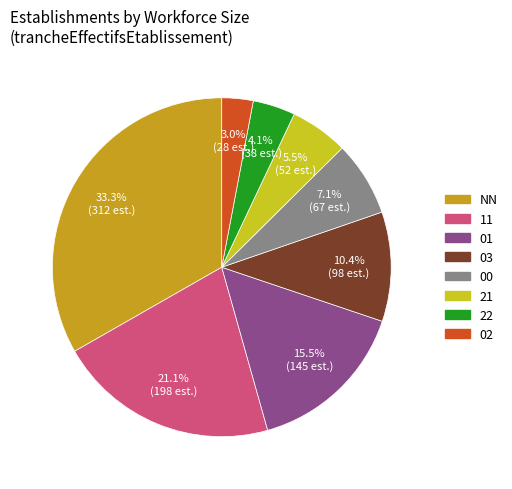

Is there any slice that represents more than half of the pie?

No